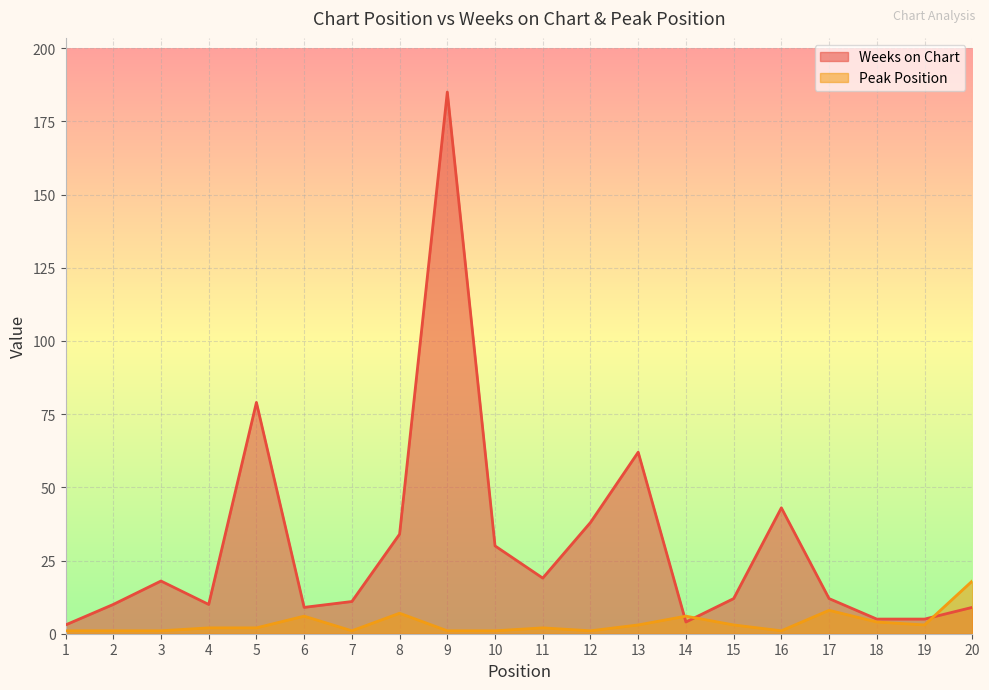

What are all the series names shown in the legend?

Weeks on Chart, Peak Position